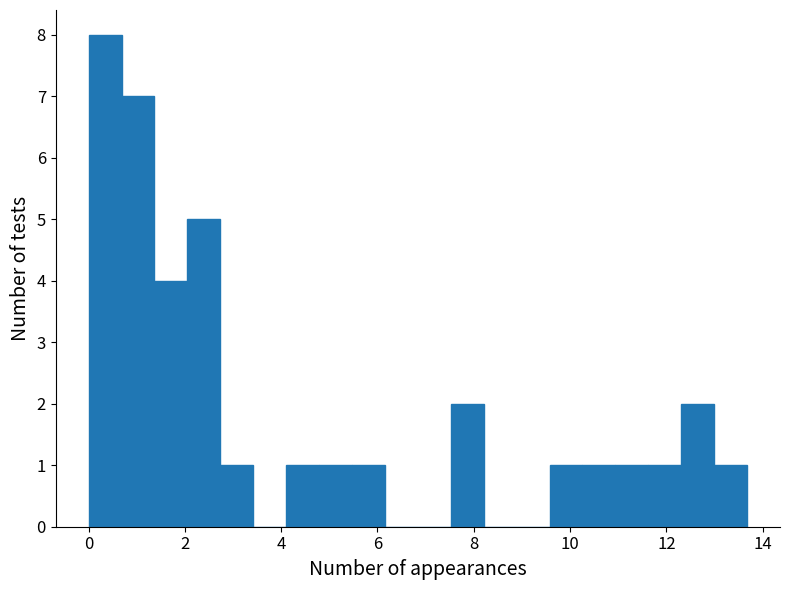

Read against the x-axis, roughly where is the centre of the tallest bar?

0.4